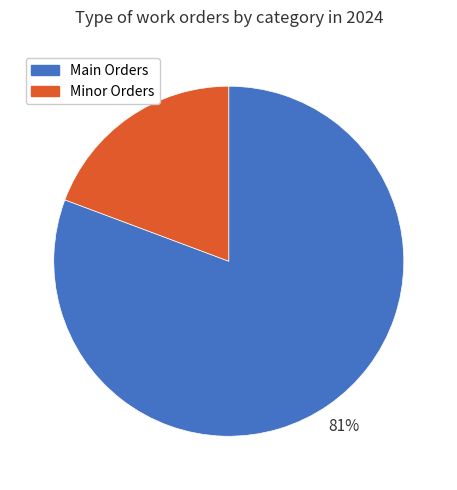

Is there any slice that represents more than half of the pie?

Yes